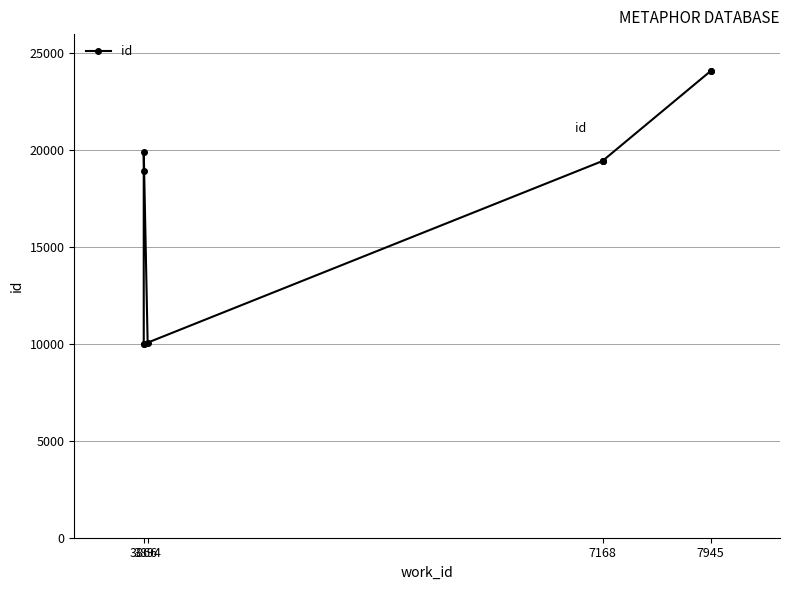

Where does the data first go above 19453?

7945